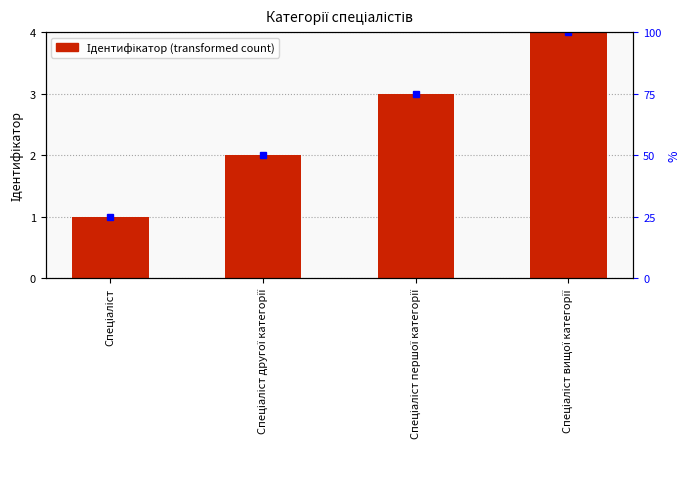

Where is the data nearest to the value 2?

Спеціаліст другої категорії